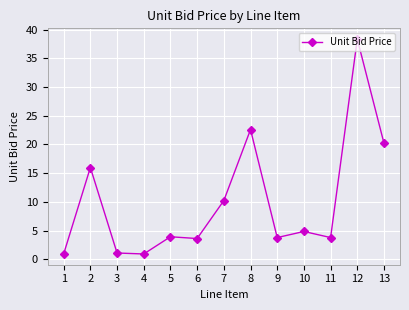

Is this an area chart (filled region under the line)?

No